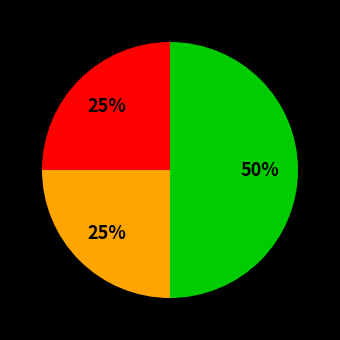

To the nearest percent, what is the average slice percentage?

33%